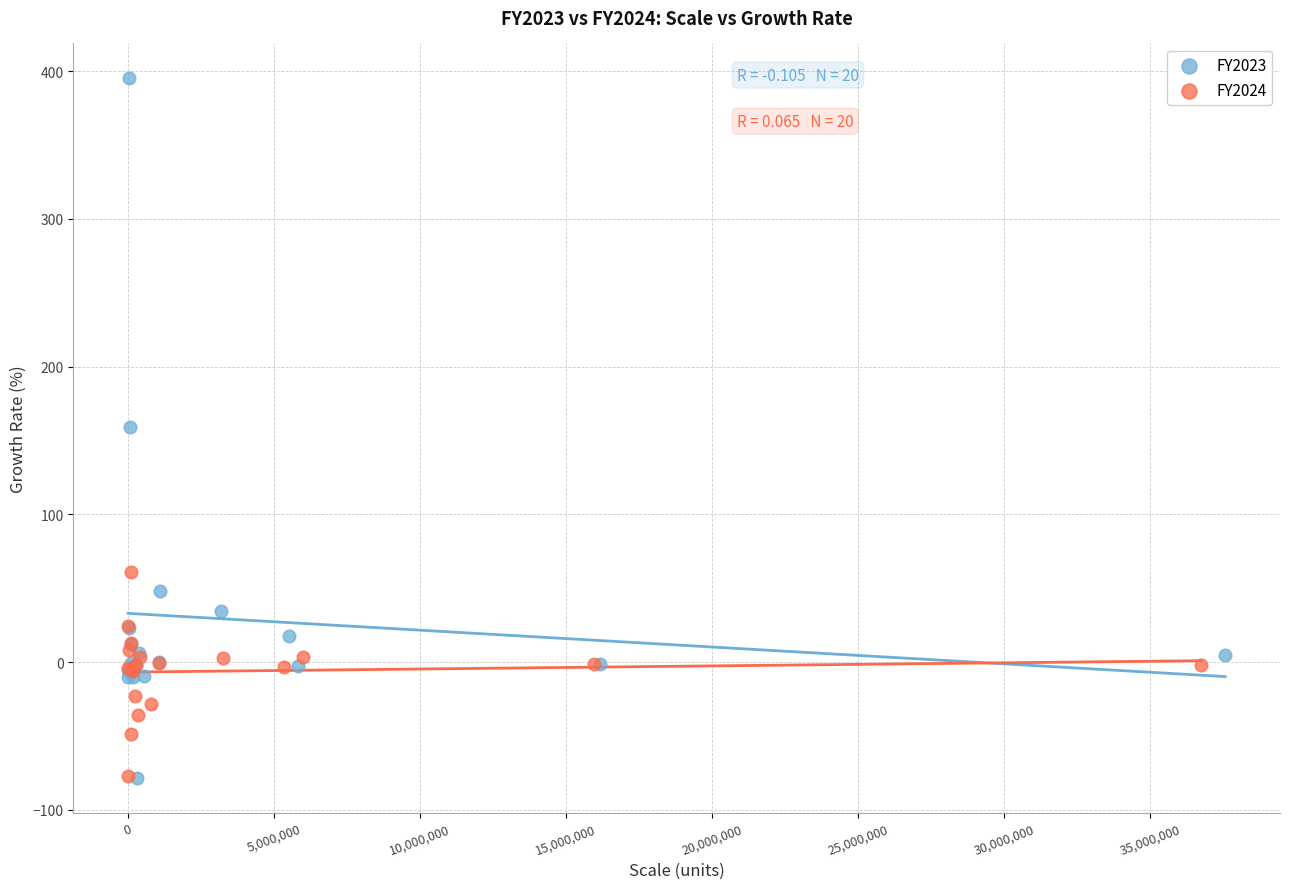

Which series reaches the maximum Y coordinate?

FY2023